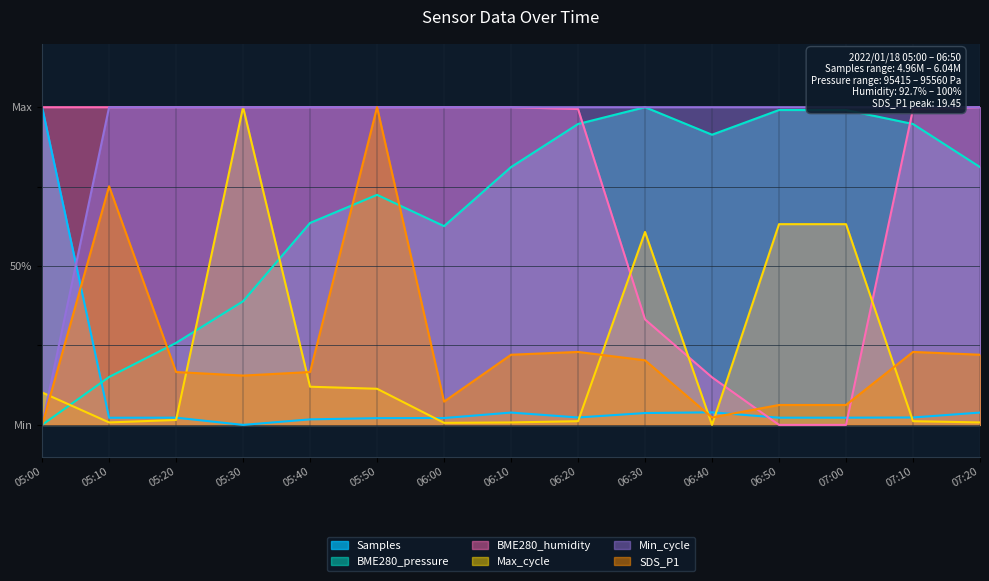

What is the label of the 4th point from the right?

06:50